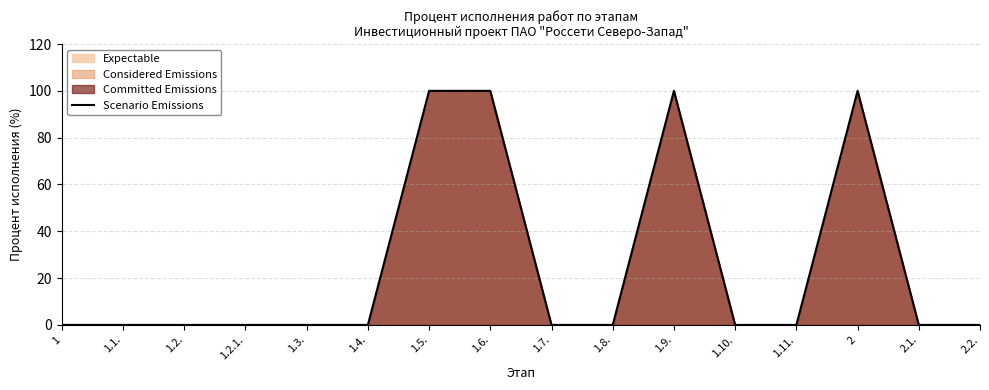

Which label corresponds to the largest value in the chart?

1.5.